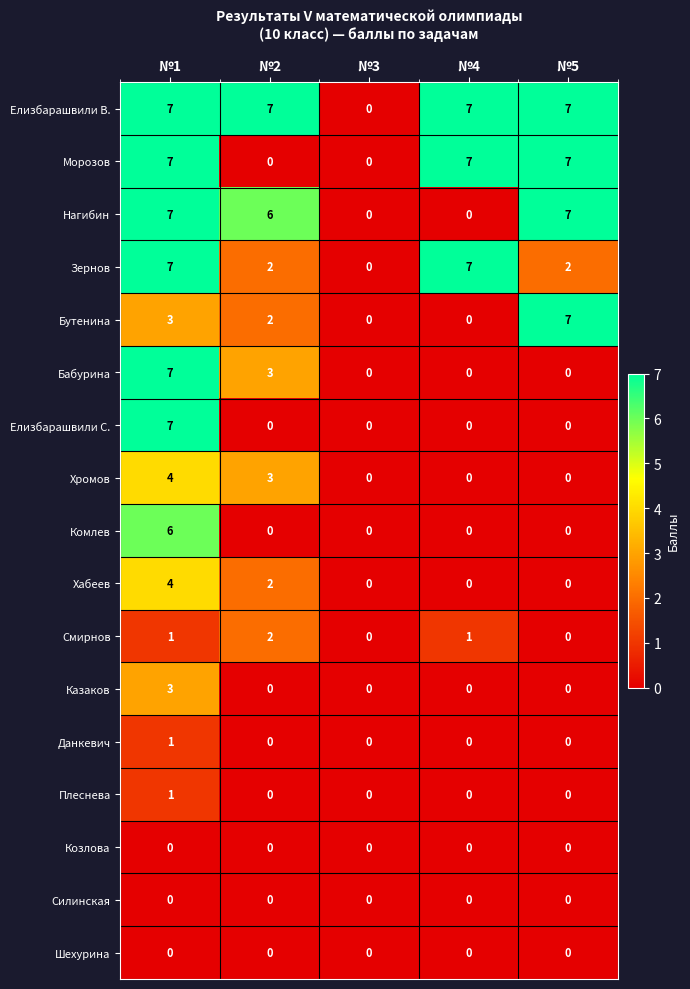

The value of Комлев at №1 is 4. True or false?

False